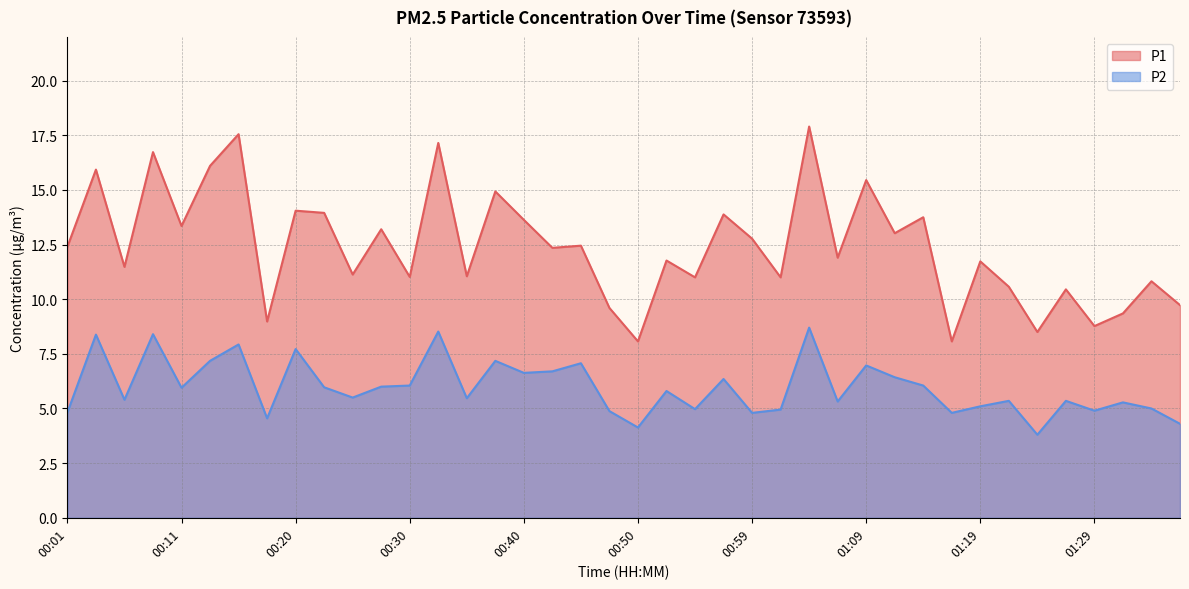

True or false: P2 and P1 cross at least once.

False